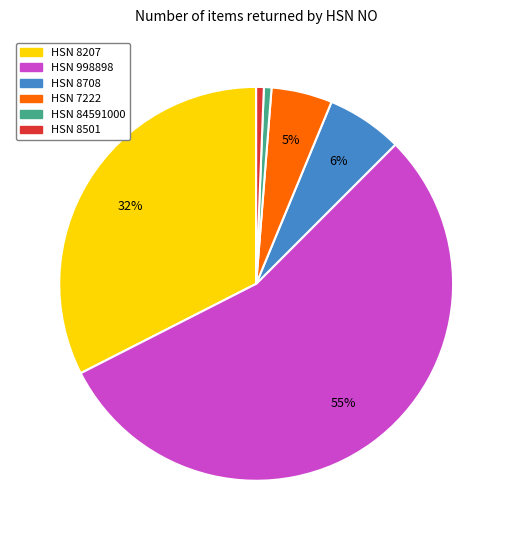

How many slices are in this pie chart?

6